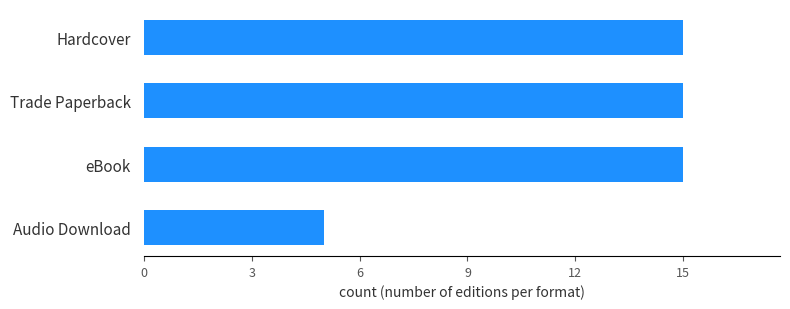

What is the approximate value at Trade Paperback?

15